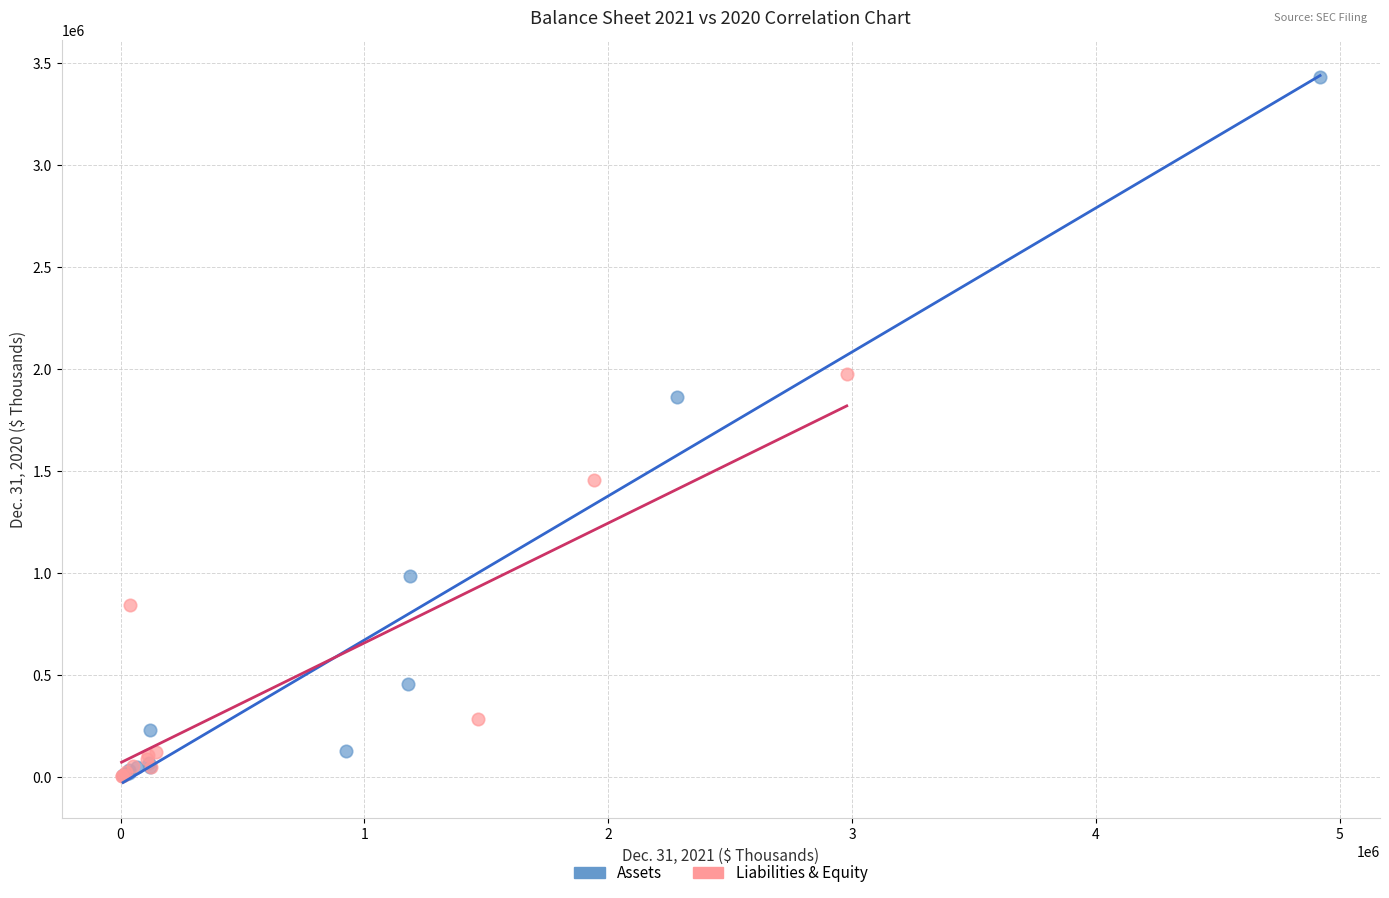

Which series has the widest spread of Y values?

Assets